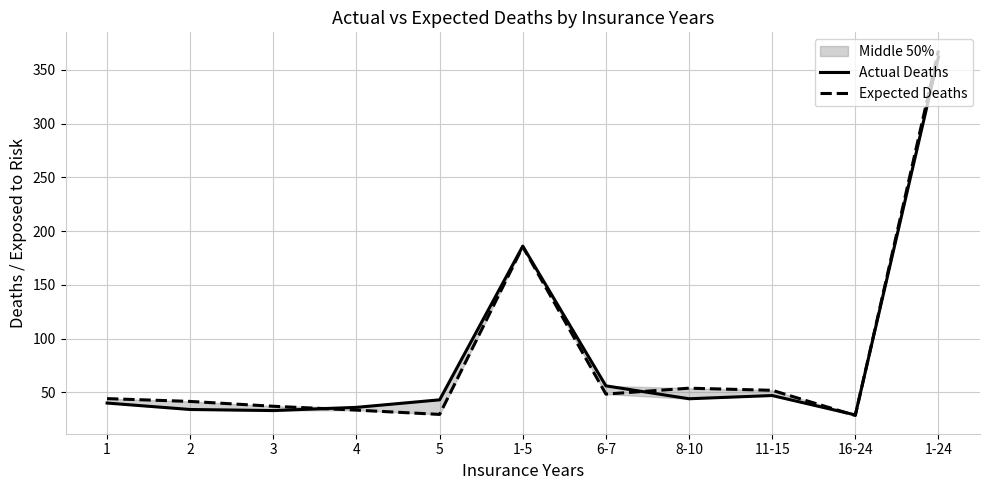

Is it true that Actual Deaths equals 54.4 at 3?

False